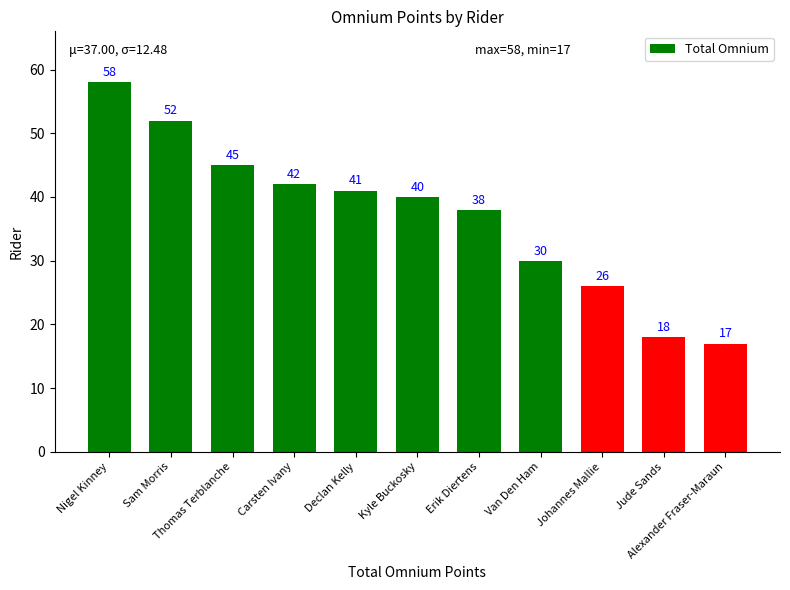

What is the ratio of the value at Johannes Mallie to the value at Van Den Ham?

0.9